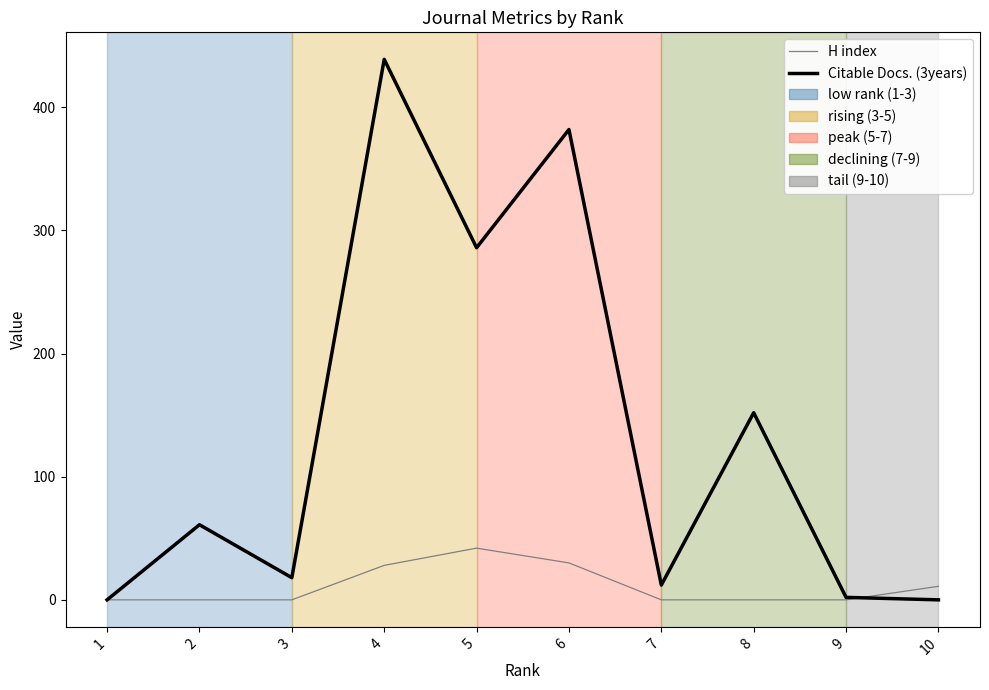

Rank the series by their maximum value, from lowest to highest.

H index, Citable Docs. (3years)